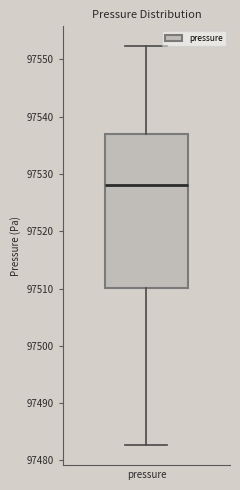

Transcribe this box plot: give where the median line is, the range the box spans, and where the two whiskers end, as read against the y-axis. The values are not printed on the chart, so give them approximately, as read against the axis.

median 97528, box 97510 to 97537, whiskers 97483 to 97552